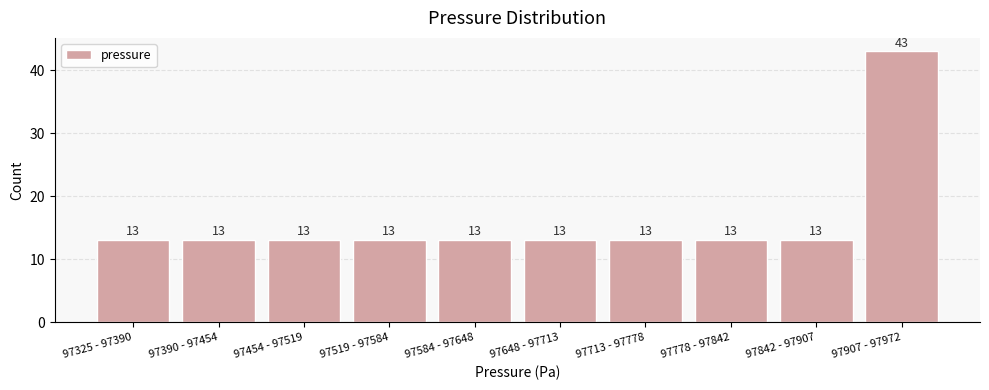

Reading left to right, what are all the values shown in this chart?

13	13	13	13	13	13	13	13	13	43